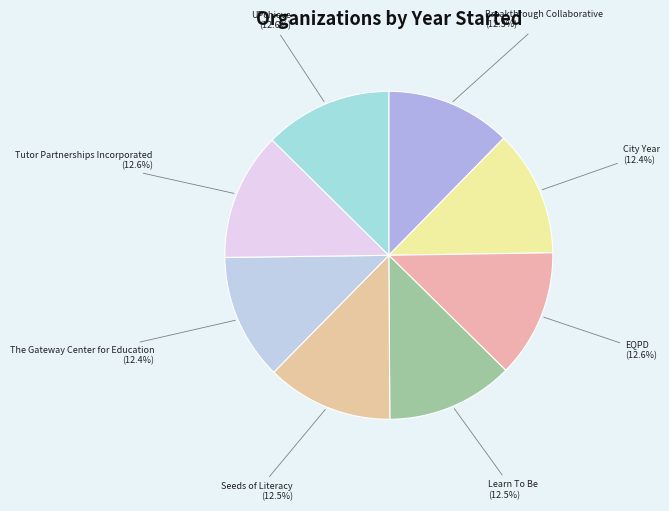

How many slices are in this pie chart?

8